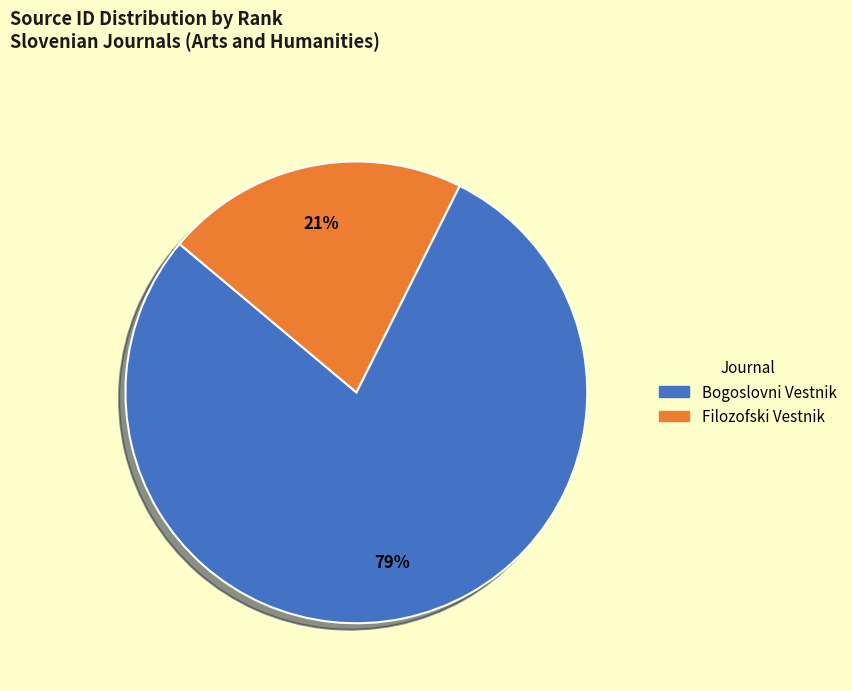

To the nearest percent, what is the average slice percentage?

50%